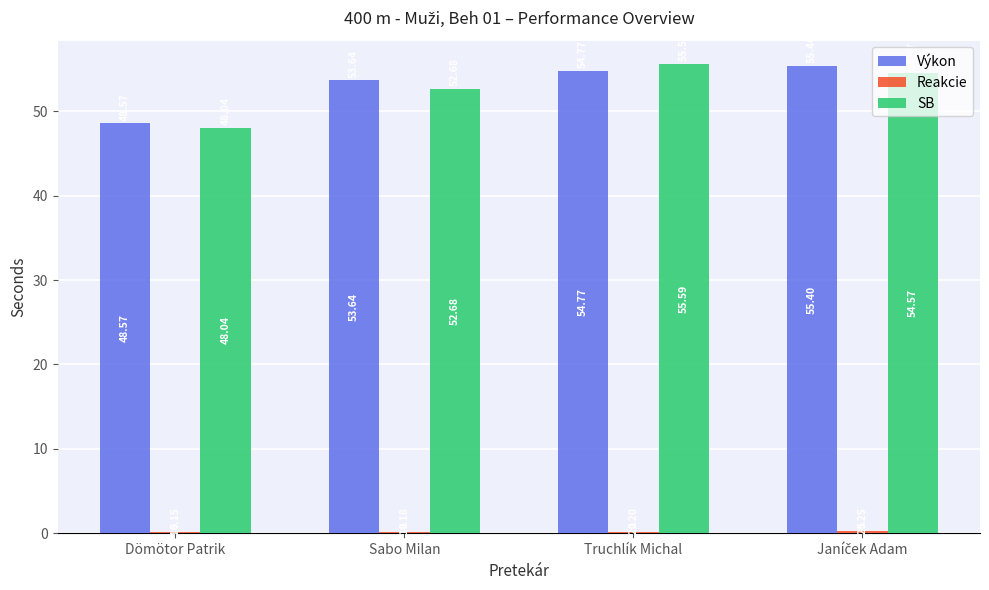

Which series has the largest total across all categories?

Výkon